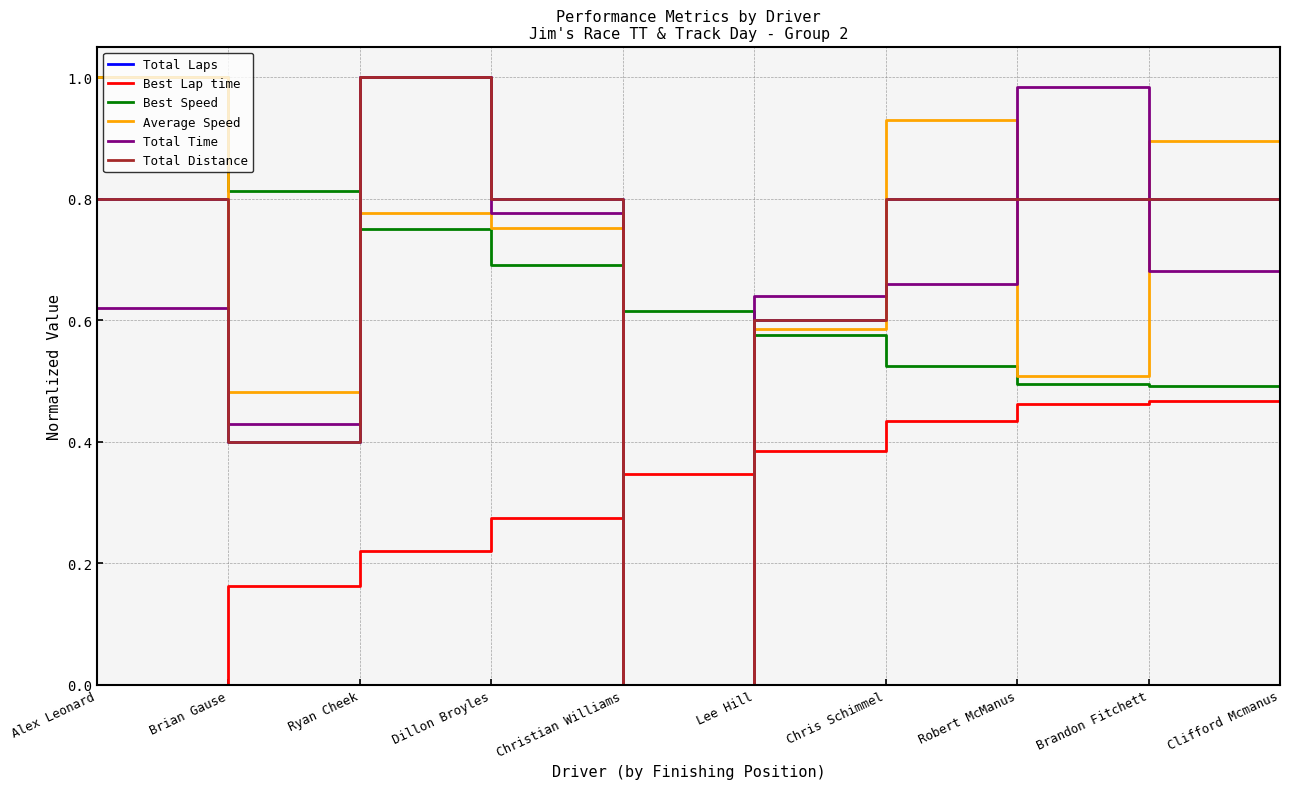

At which category is the sum across all series the highest?

Ryan Cheek